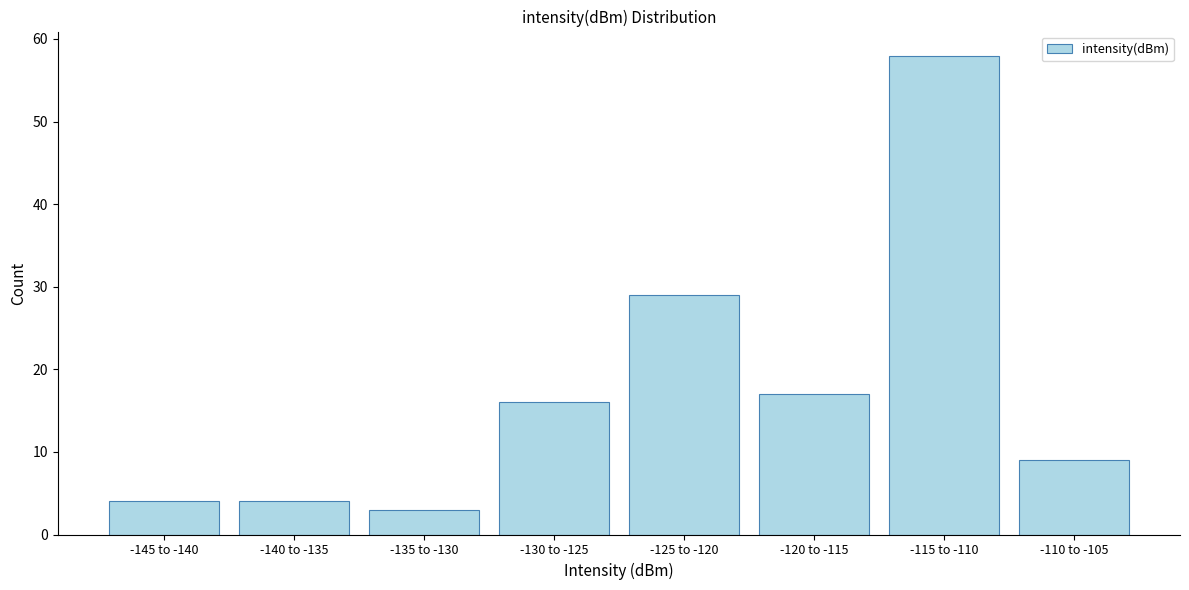

Reading left to right, transcribe all the data shown in this chart.

4	4	3	16	29	17	58	9